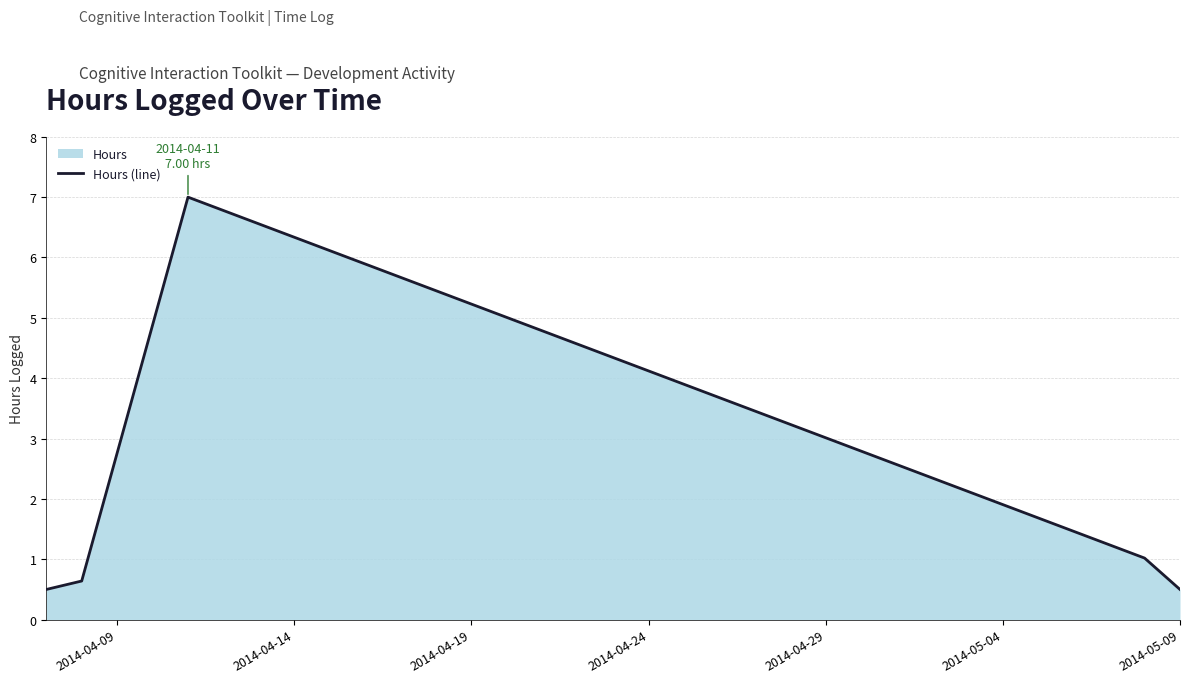

What is the greatest value displayed?

7.0